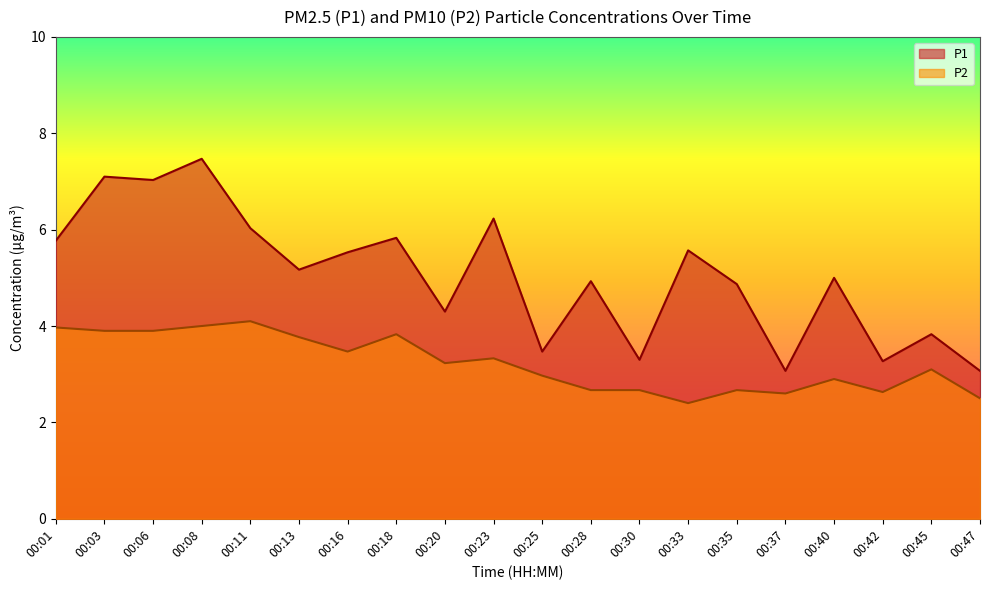

What is the difference between the P1 values at 00:13 and 00:33?

0.4